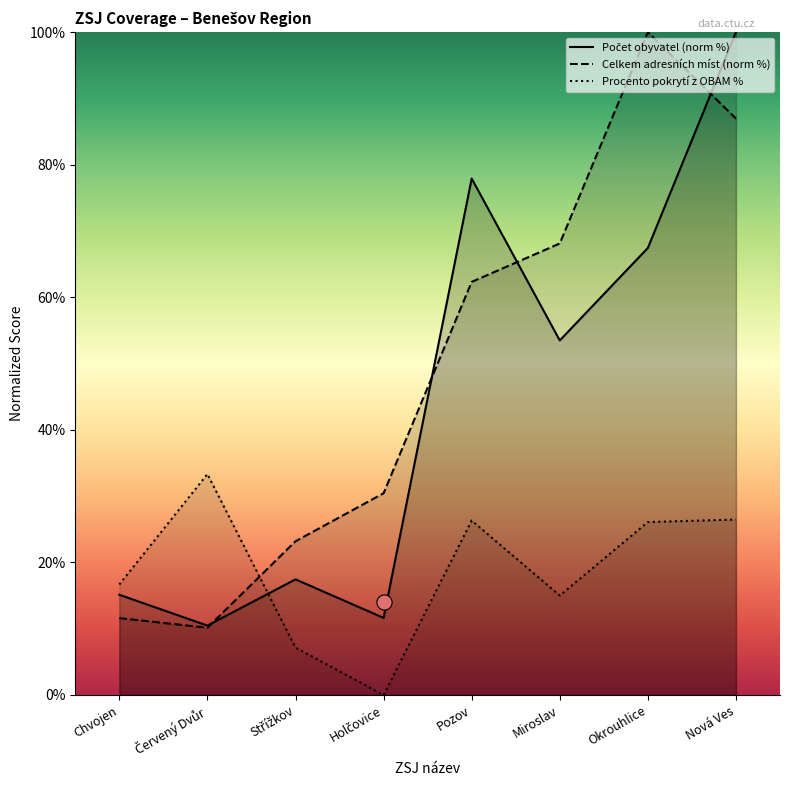

Is the value of Celkem adresních míst (AM) at Pozov greater than the value of Počet obyvatel at Pozov?

No